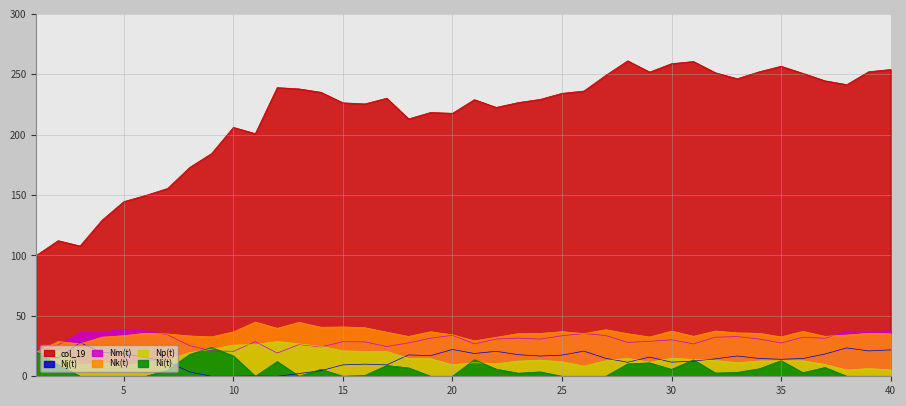

What is the difference between the maximum and minimum values in the col_19 series?

161.1